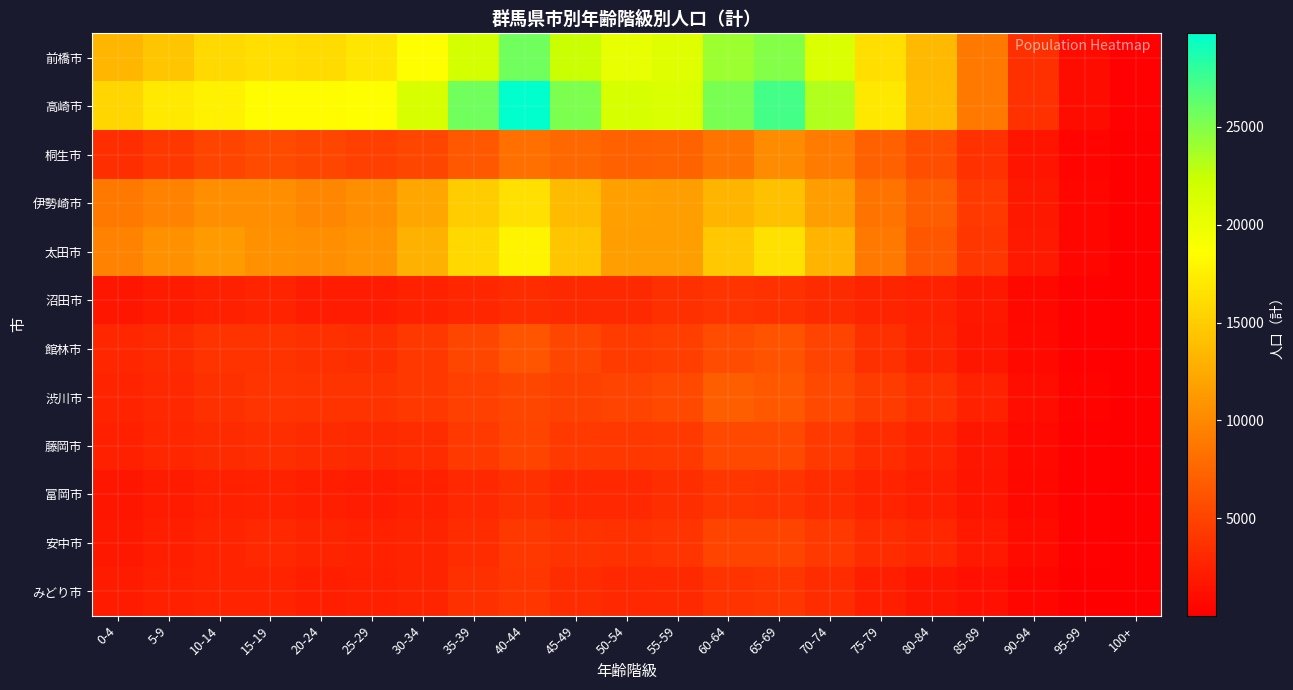

What is the spread (max minus min) of values at 45-49?

22142